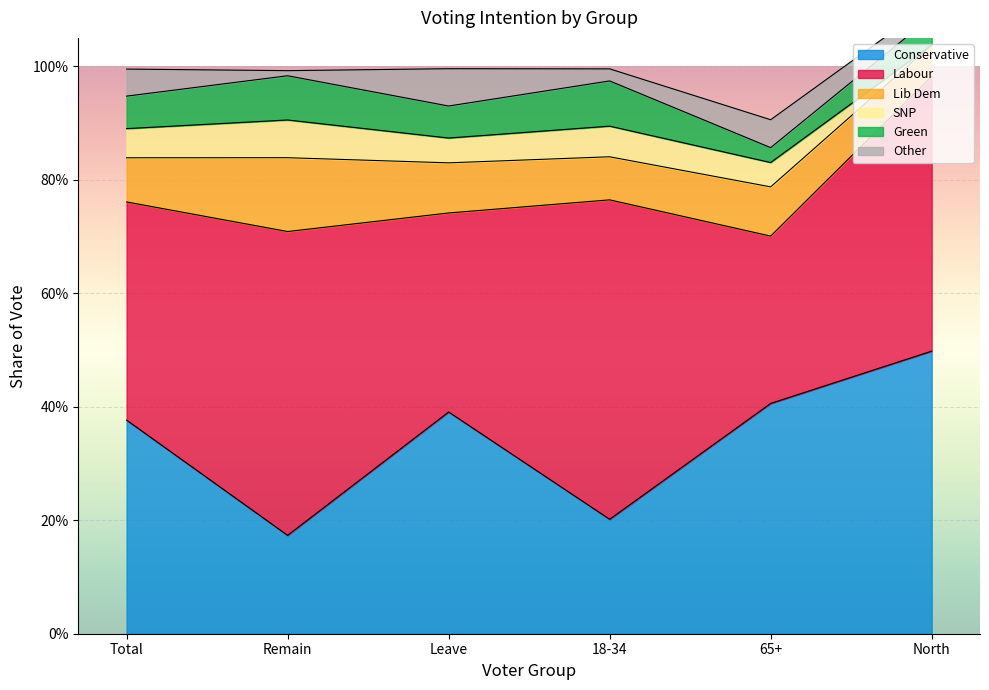

How many lines are shown in the chart?

6